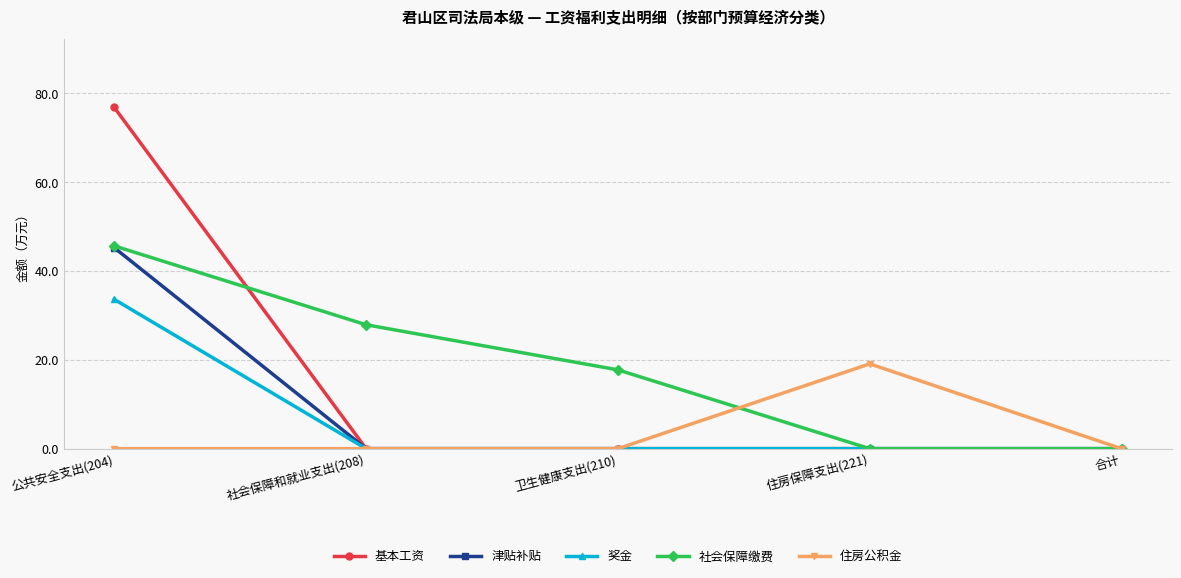

At which category is the sum across all series the highest?

公共安全支出(204)